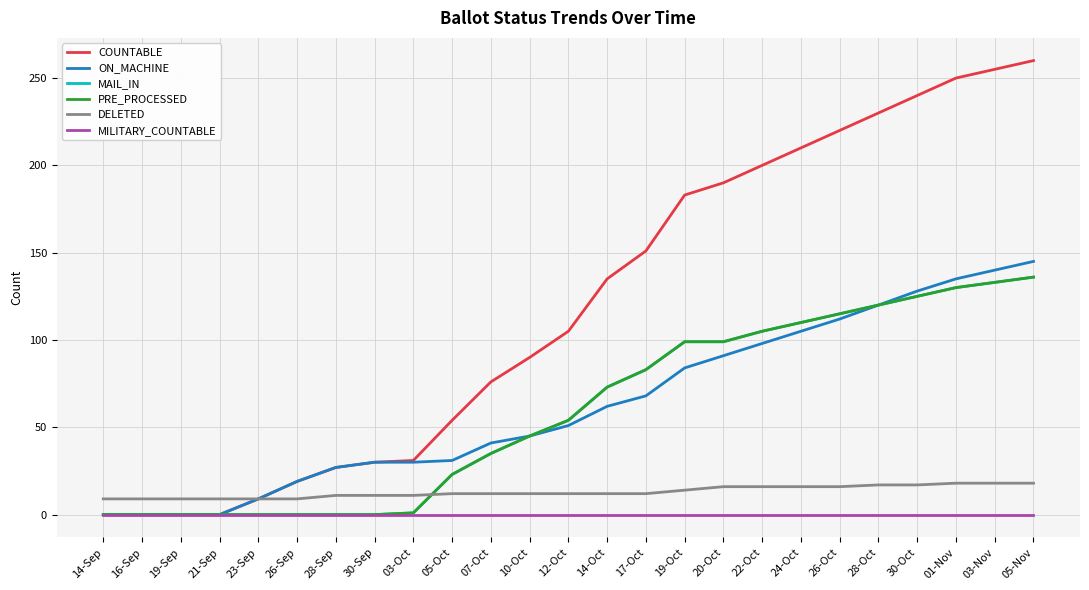

Is this an area chart (filled region under the line)?

No